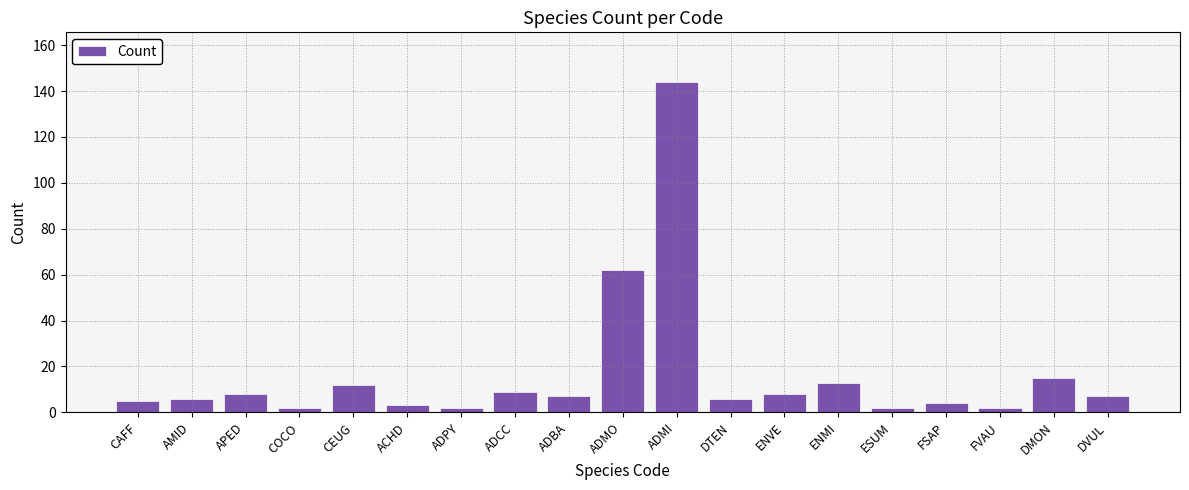

At which label does the data first exceed 7?

APED